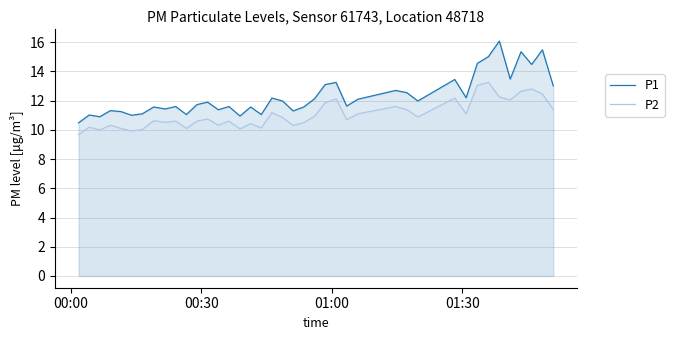

Which series has the largest total across all categories?

P1